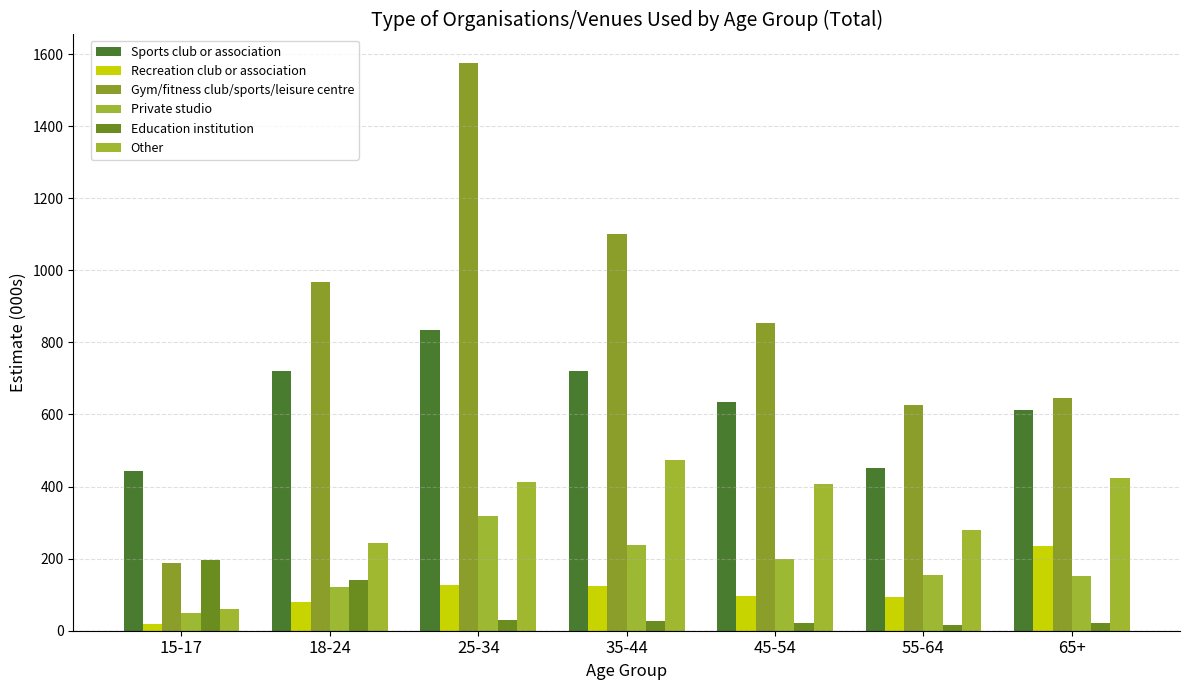

What is the average value of the Recreation club or association series?

110.1